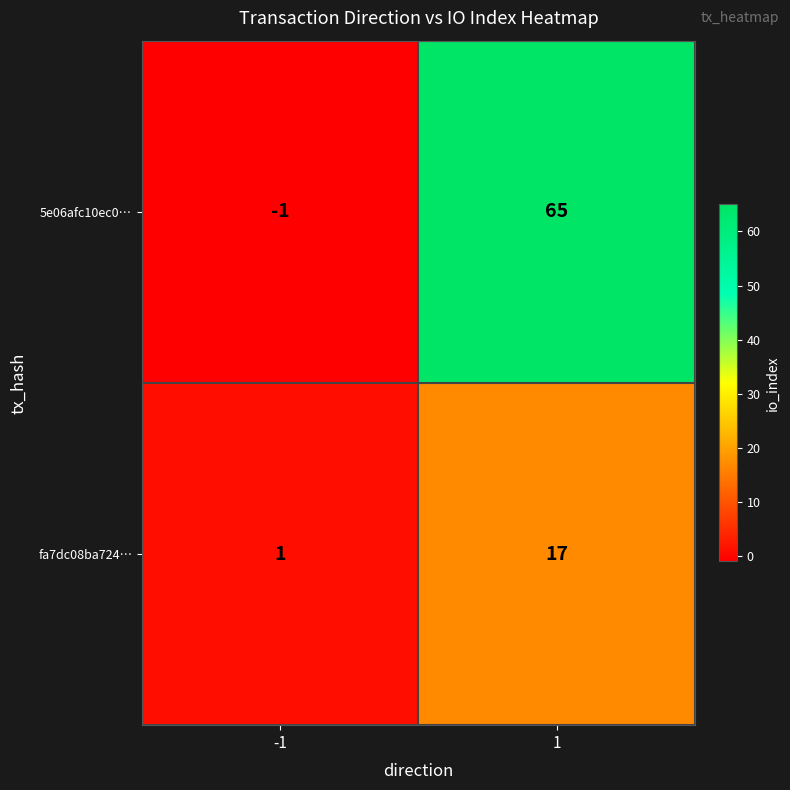

Which series changed the most between -1 and 1?

5e06afc10ec0…